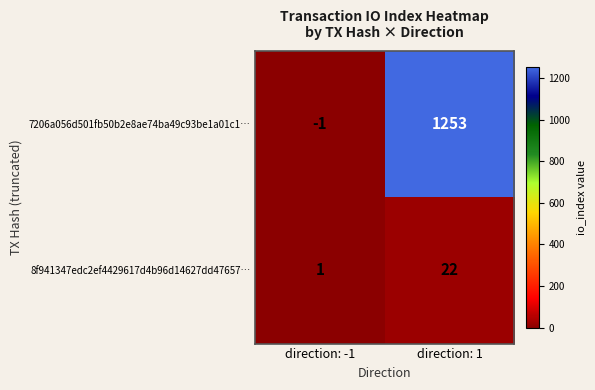

What is the approximate value of 7206a056d501fb50b2e8ae74ba49c93be1a01c1… at direction: 1?

1253